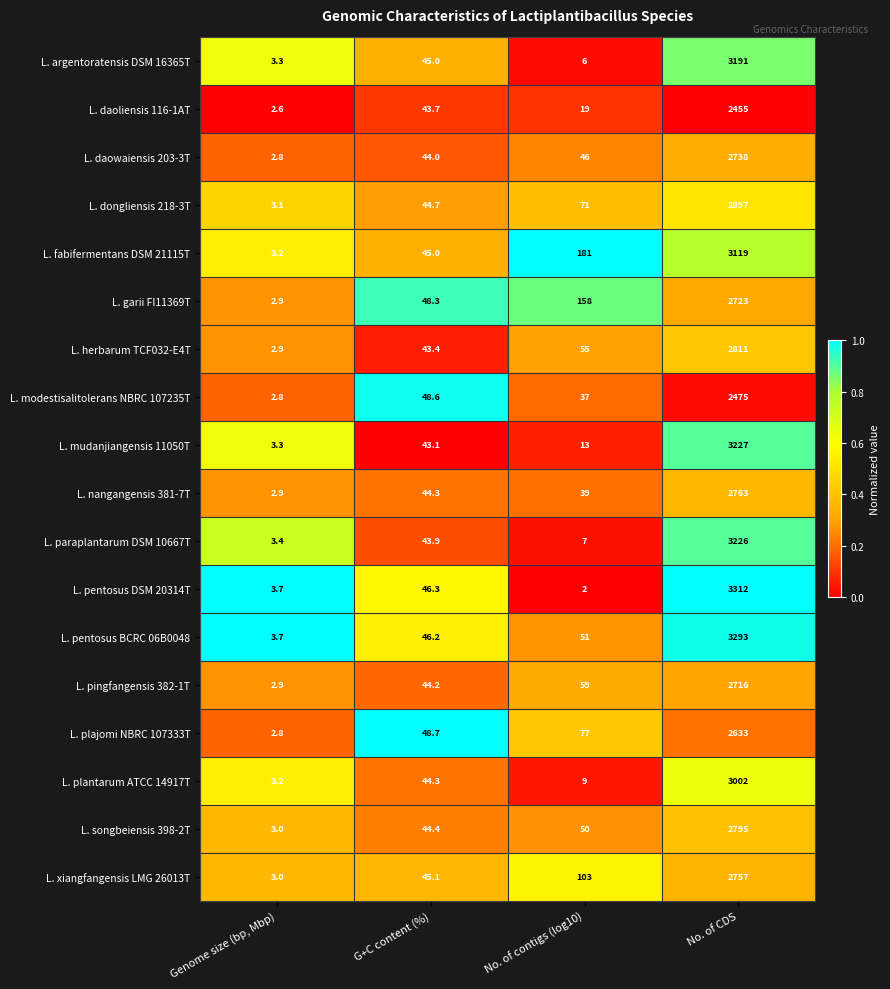

The L. argentoratensis DSM 16365T series shows 79.5 at G+C content (%). True or false?

False